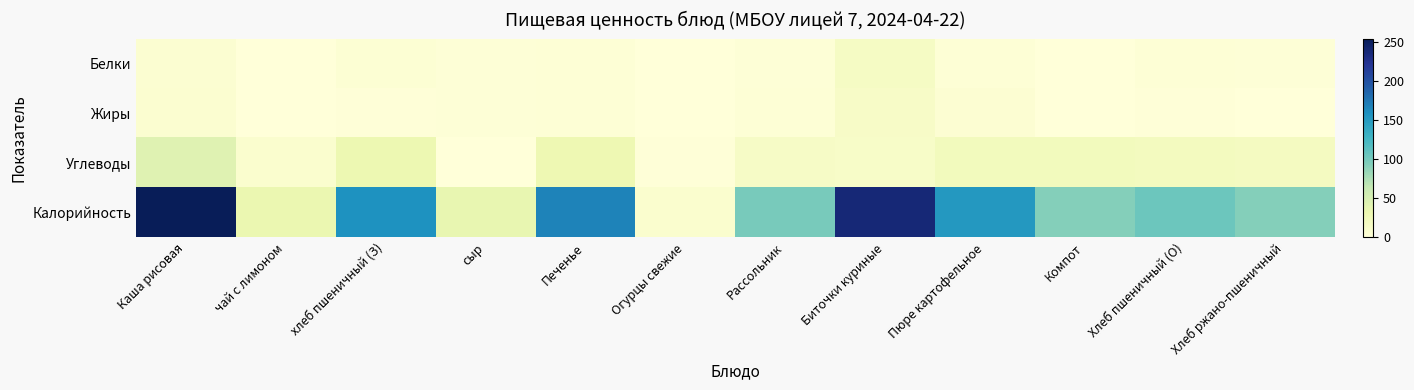

How many data points does each series have?

12